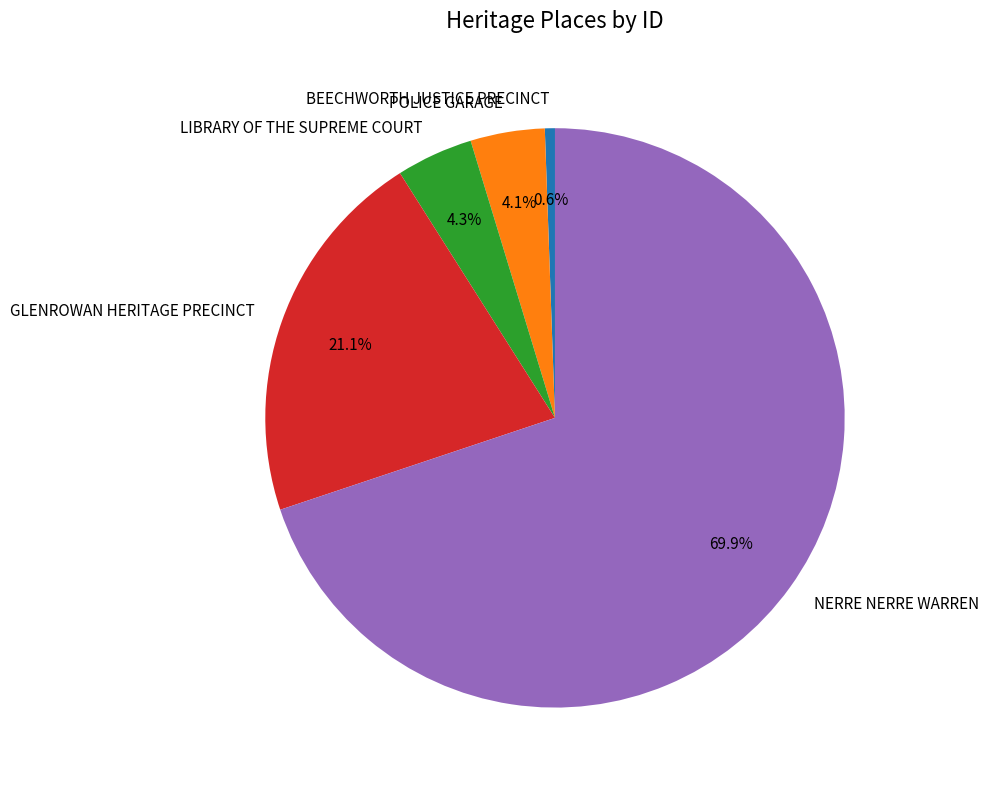

Which has a higher value, GLENROWAN HERITAGE PRECINCT or BEECHWORTH JUSTICE PRECINCT?

GLENROWAN HERITAGE PRECINCT